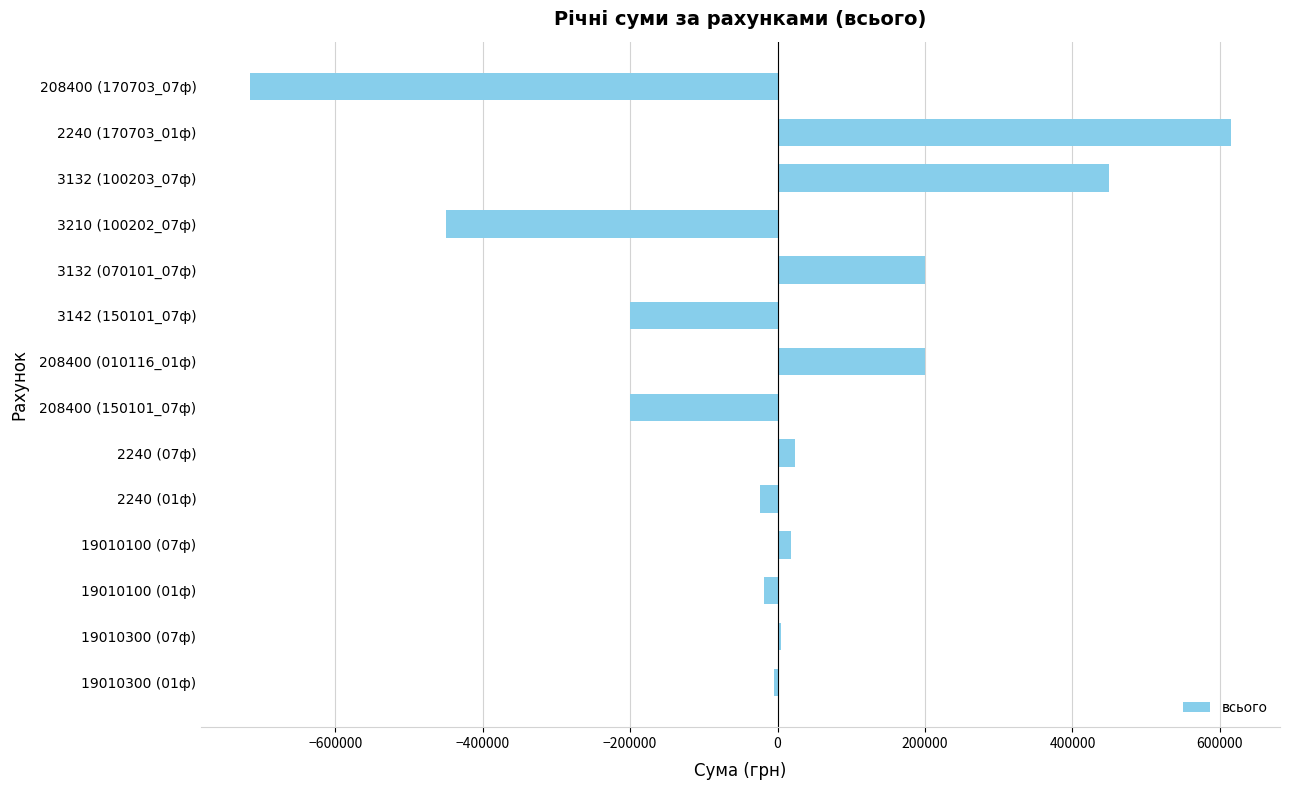

What is the sum of all values?

-100000